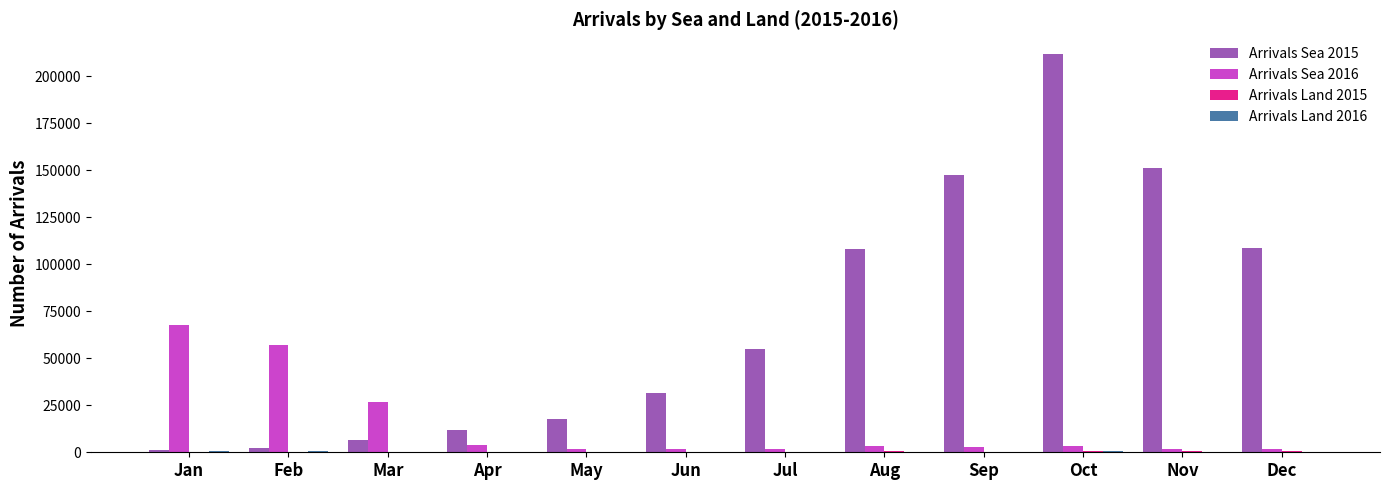

Which label corresponds to the largest value in the chart?

Oct